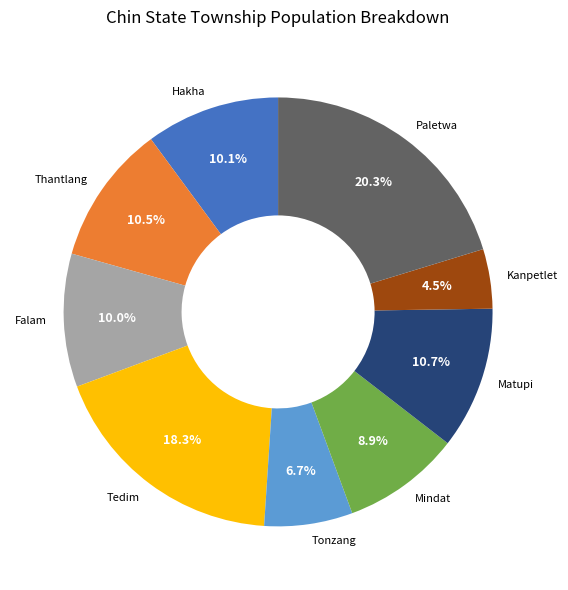

What percentage do Tonzang and Tedim together represent?

25.0%